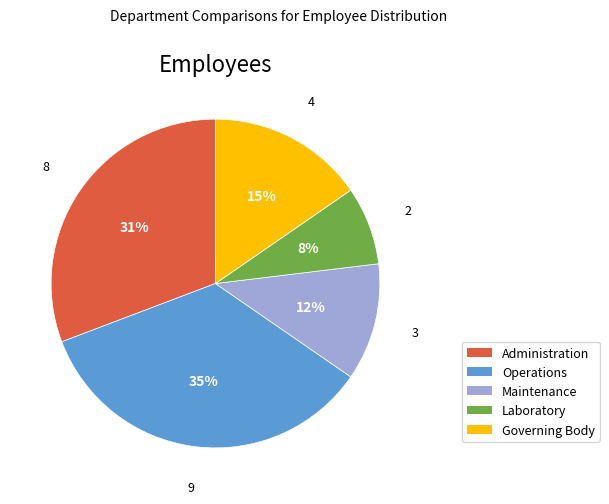

Approximately how many times larger is the value at Governing Body compared to Administration?

0.5